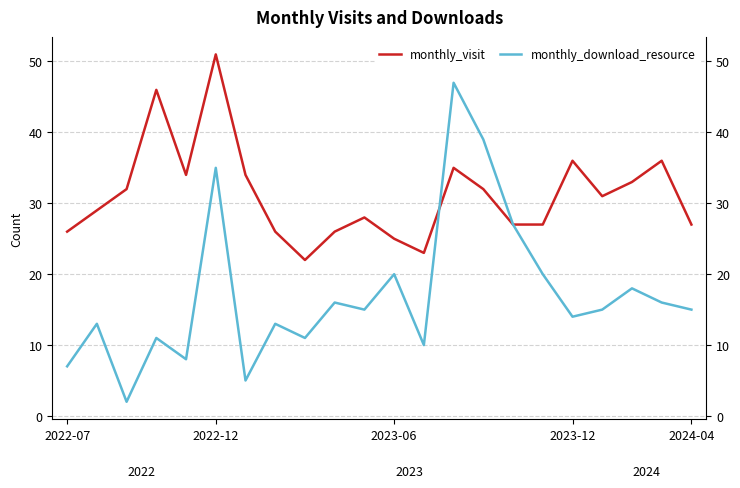

How many categories are shown in the chart?

22